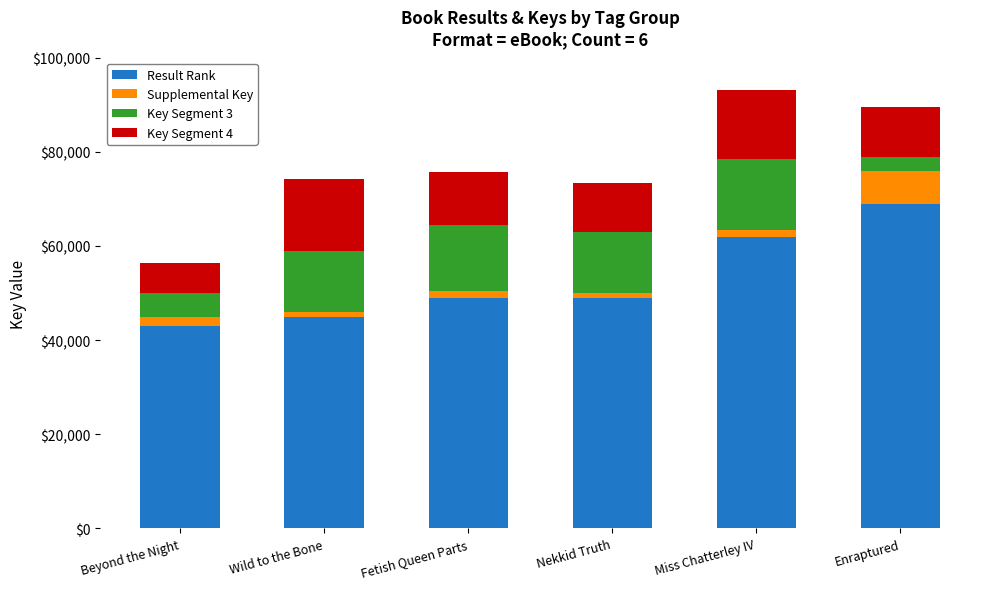

What is the difference between the maximum and second lowest values in the Result Rank series?

24000